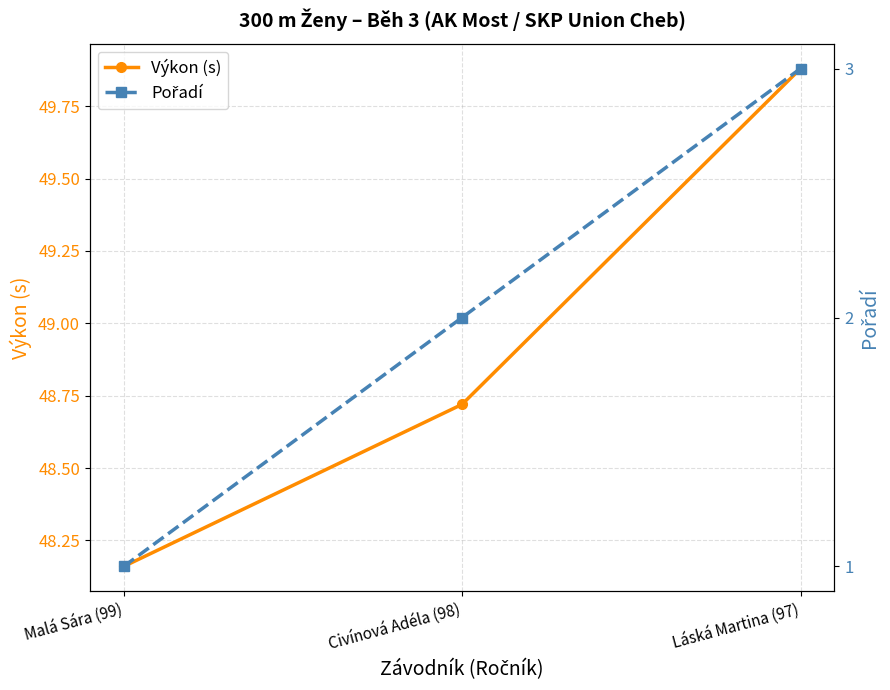

What is the sum of the Výkon (s) values at Láská Martina (97) and Malá Sára (99)?

98.0